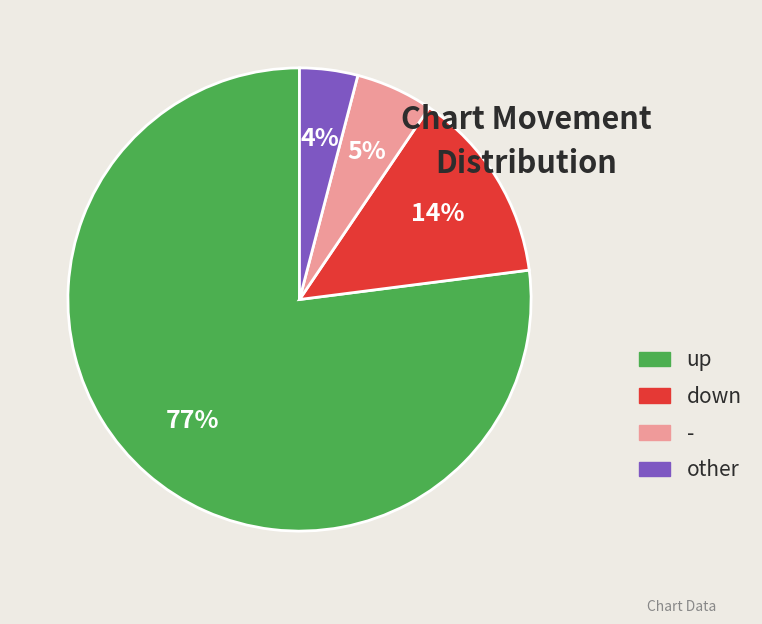

Approximately how many times larger is the value at - compared to down?

0.4